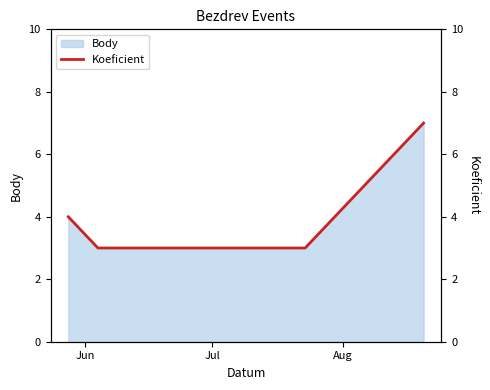

Reading left to right, extract all data points from this chart.

4	3	3	7